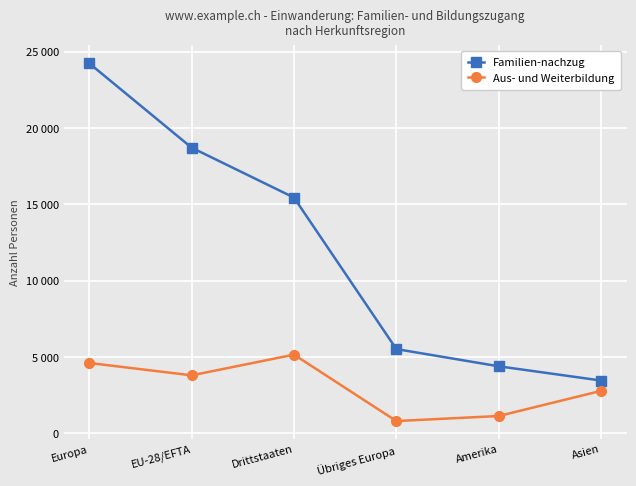

What are all the series names shown in the legend?

Familien-nachzug, Aus- und Weiterbildung